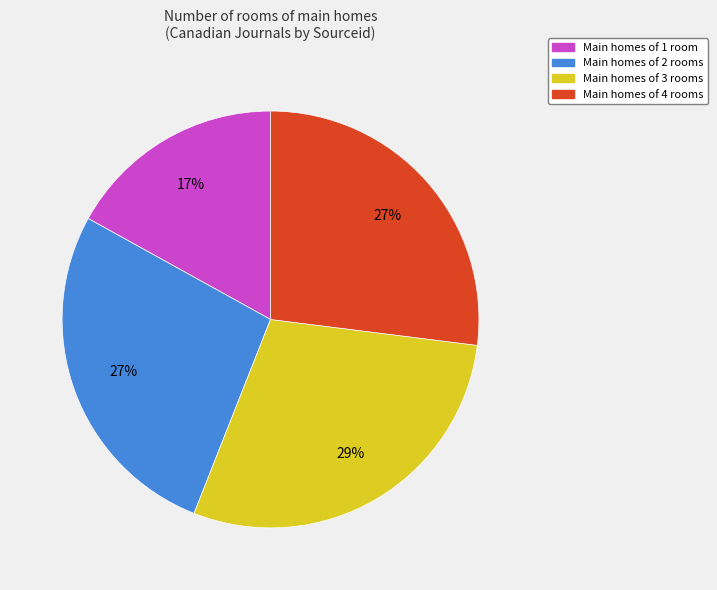

To the nearest percent, what is the difference between the largest and smallest slice percentages?

12%